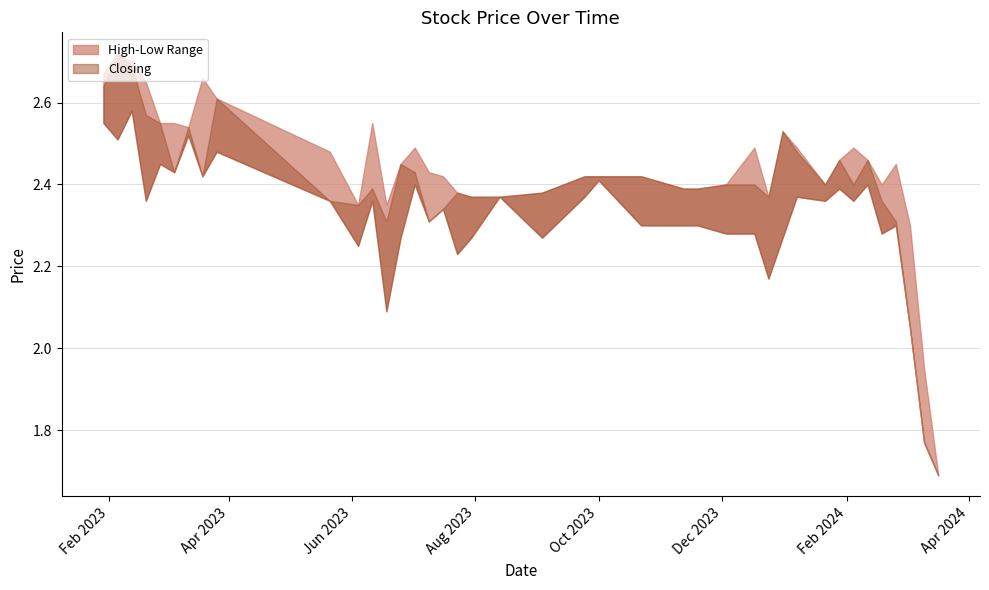

True or false: High has a value of 4.3 at 28.

False